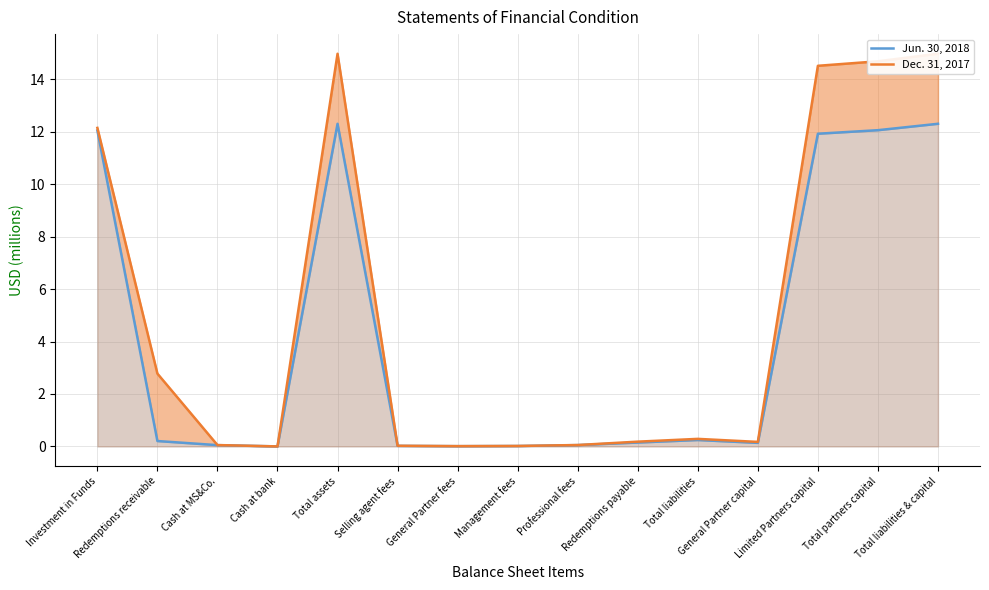

What position from the left is General Partner capital?

12